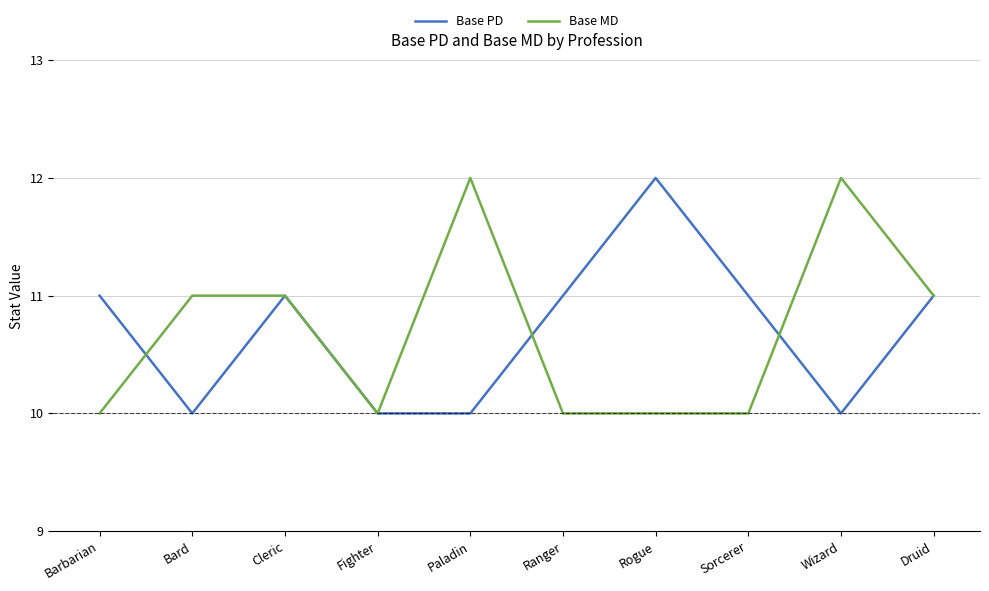

What is the greatest value displayed?

12